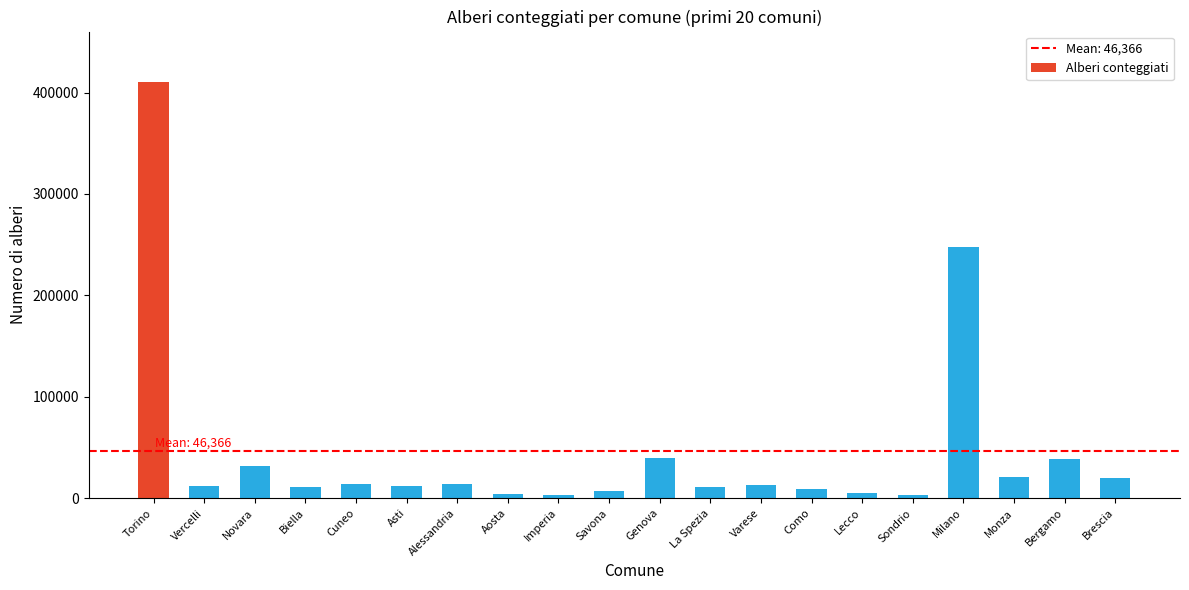

What is the label of the 3rd bar from the right?

Monza